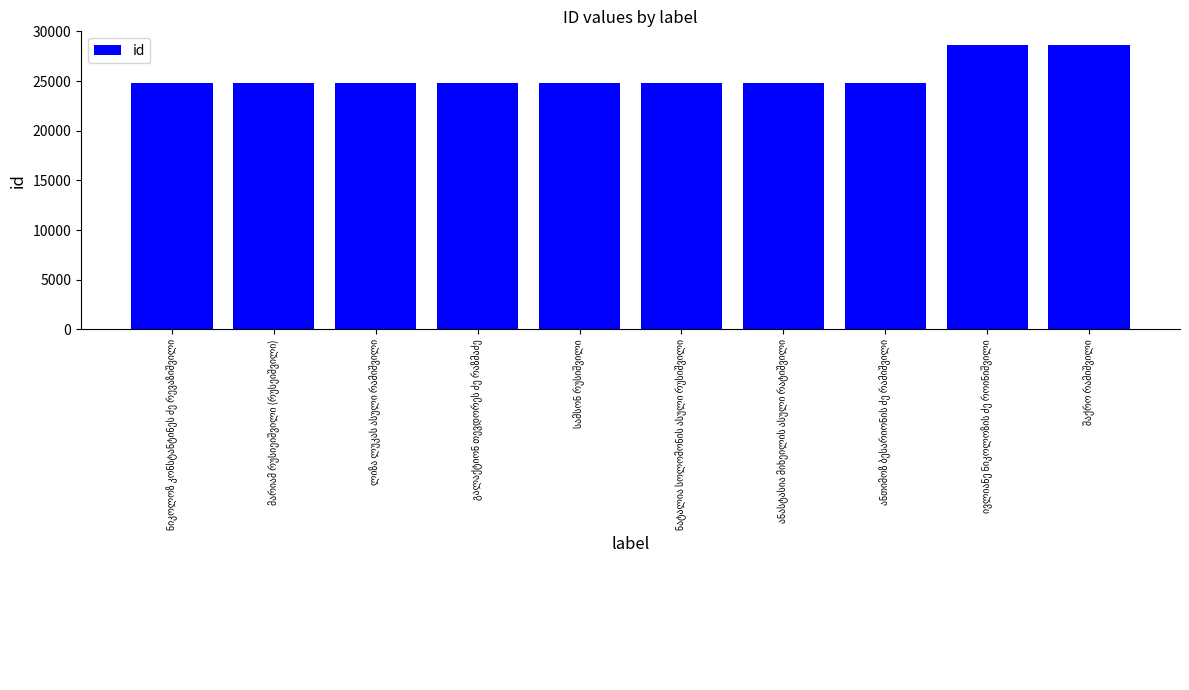

What is the difference between the maximum and second lowest values?

3812